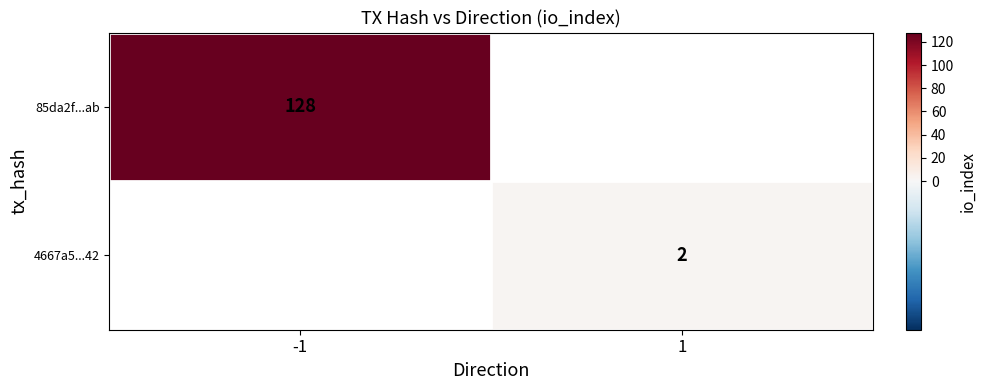

The value of 85da2f...ab at -1 is 50. True or false?

False